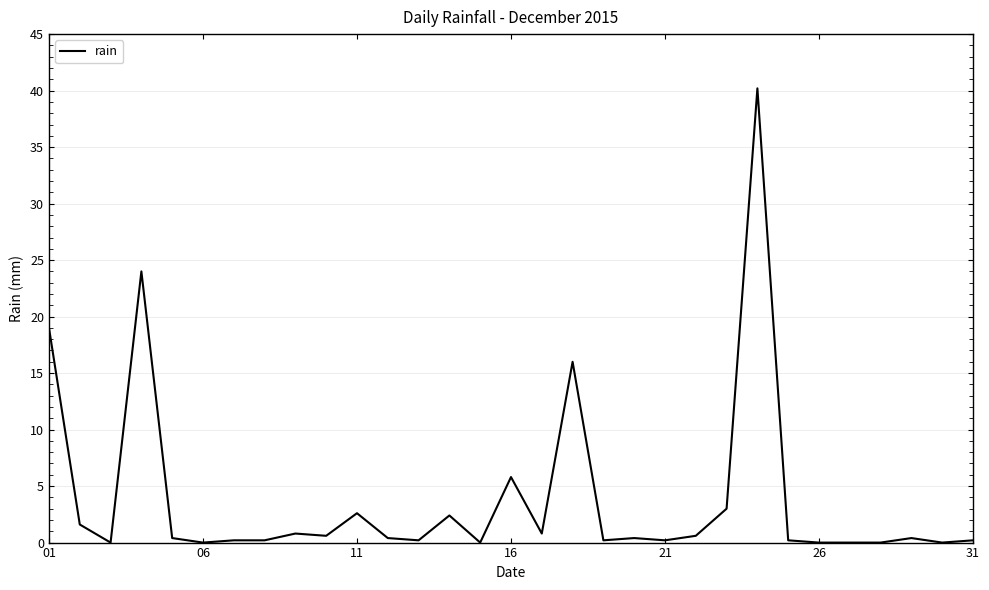

Does the chart have visible grid lines?

Yes